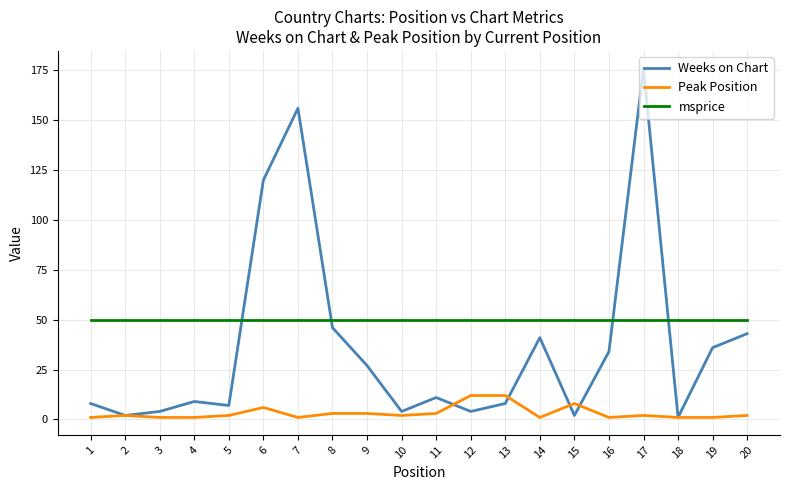

Does the chart have visible grid lines?

Yes